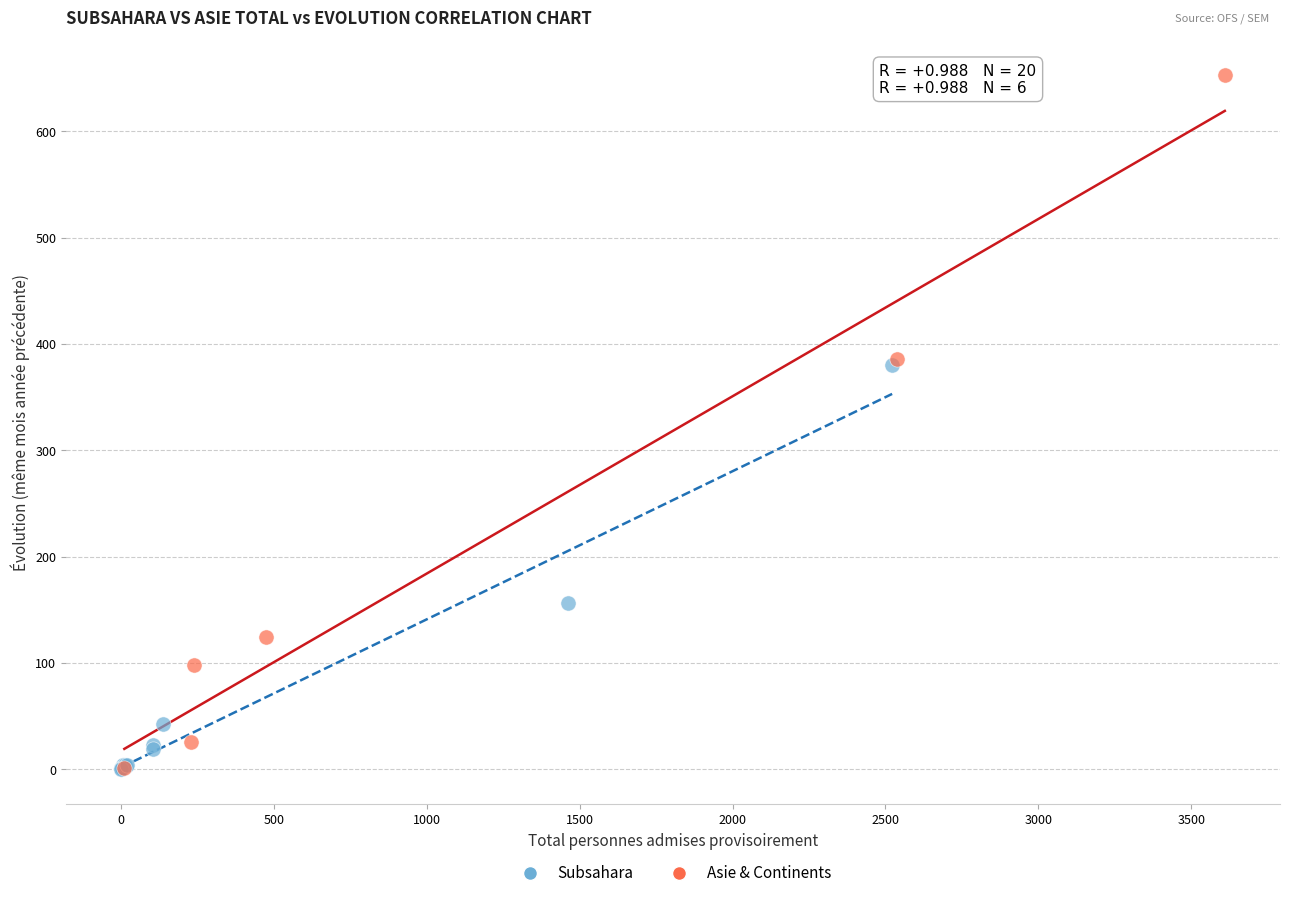

Which series contains the highest Y value?

Asie & Continents